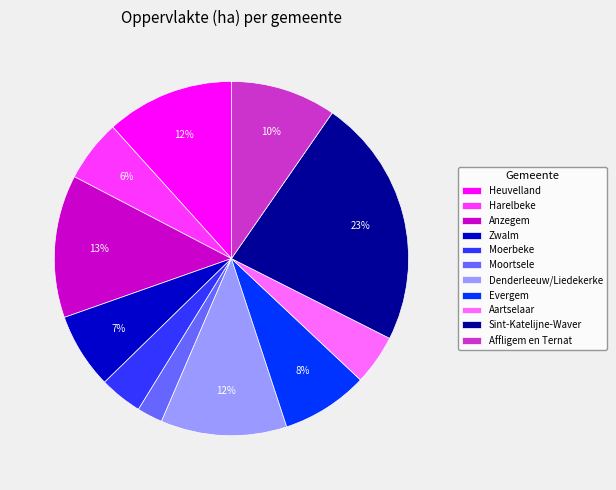

Which category has the smallest portion of the pie?

Moortsele